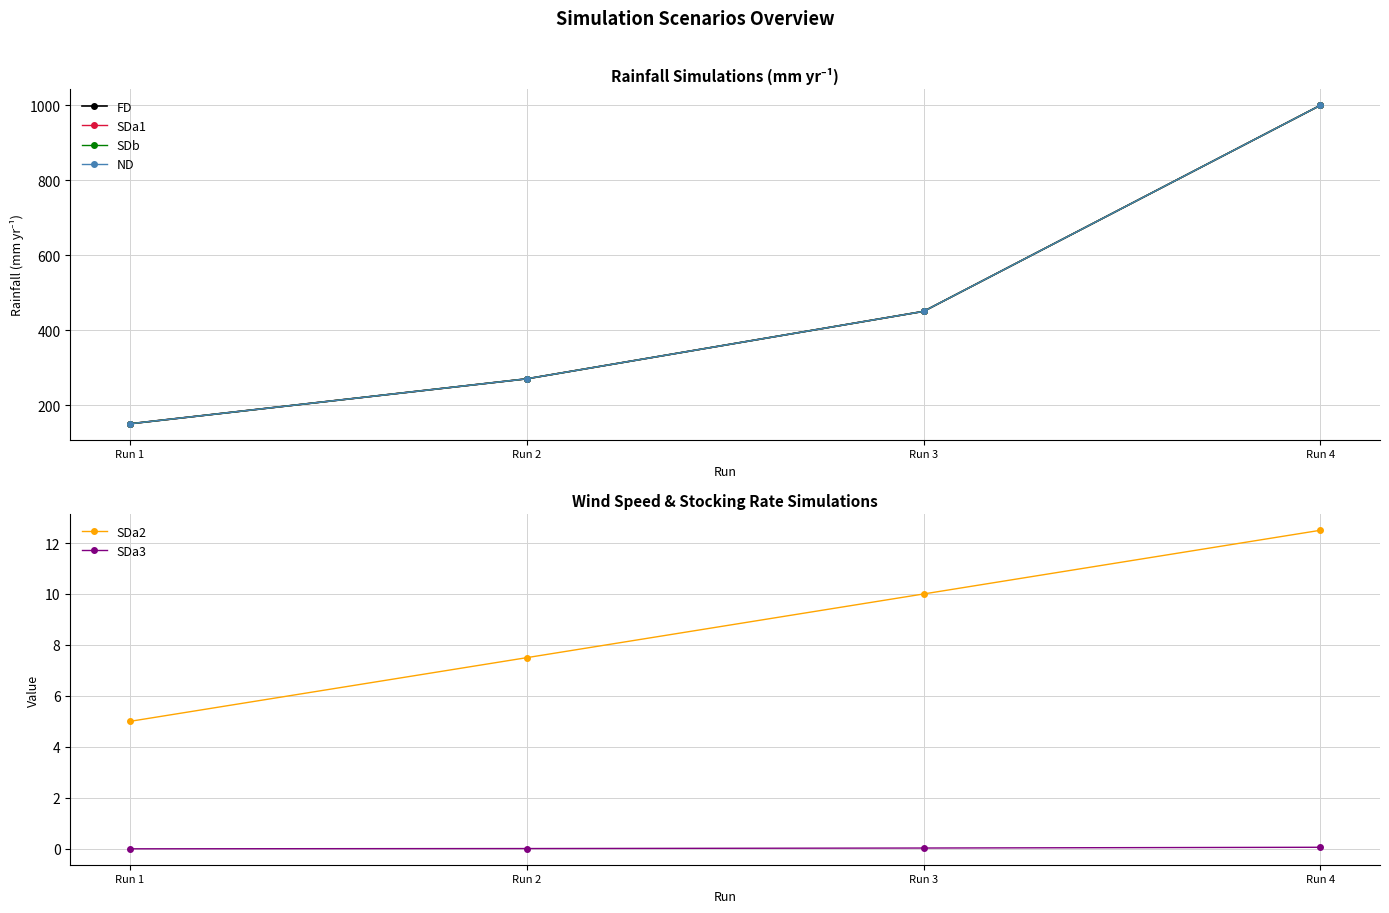

At which category does the chart reach its peak across all series?

Run 4